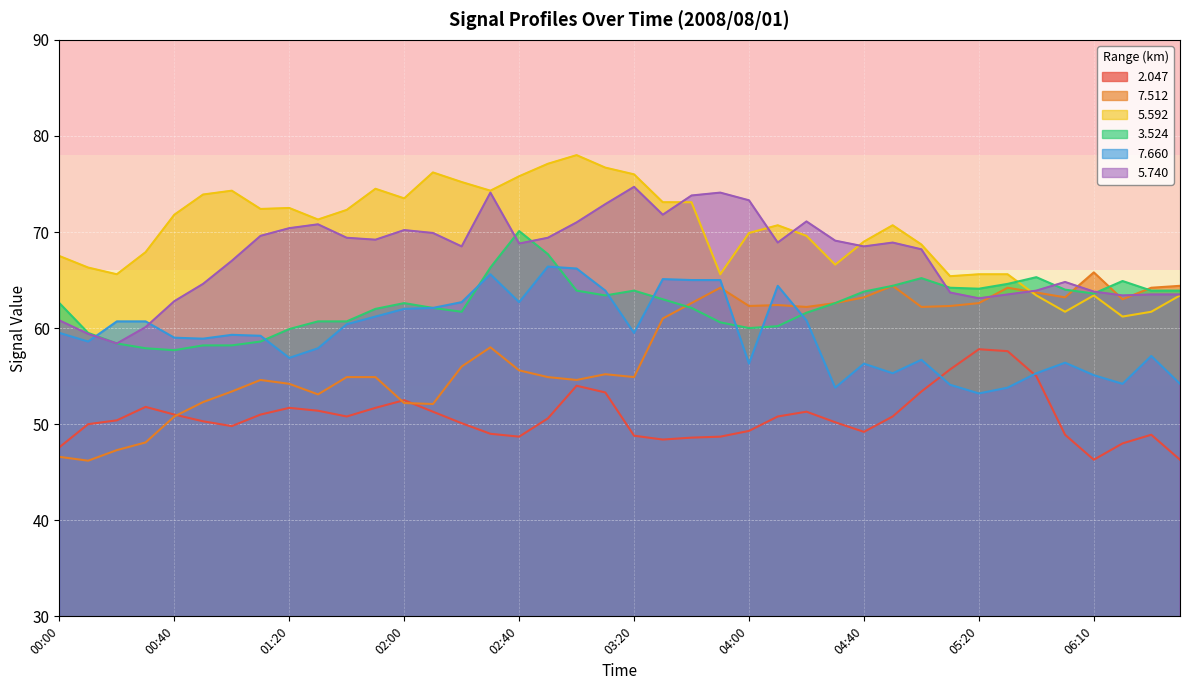

How many data points does each series have?

40